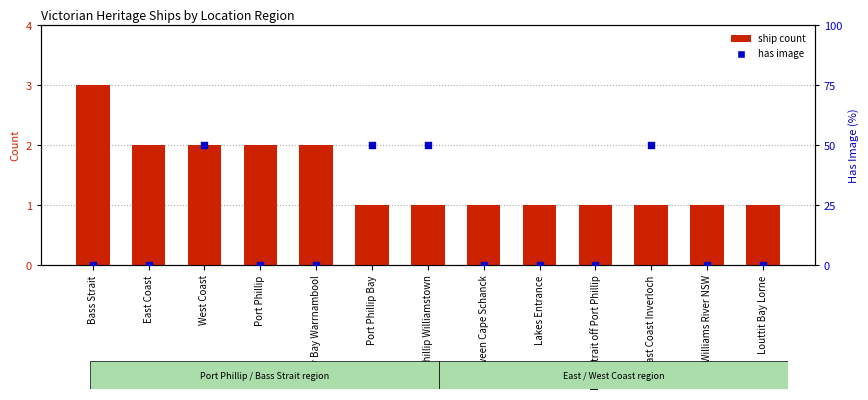

At which category is the sum across all series the highest?

West Coast